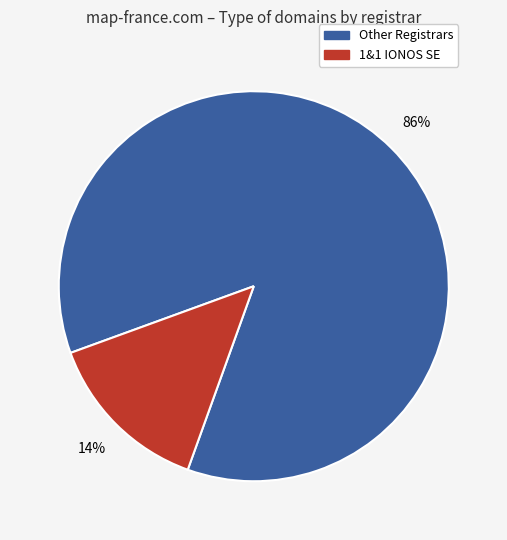

To the nearest percent, what is the difference between the largest and smallest slice percentages?

72%